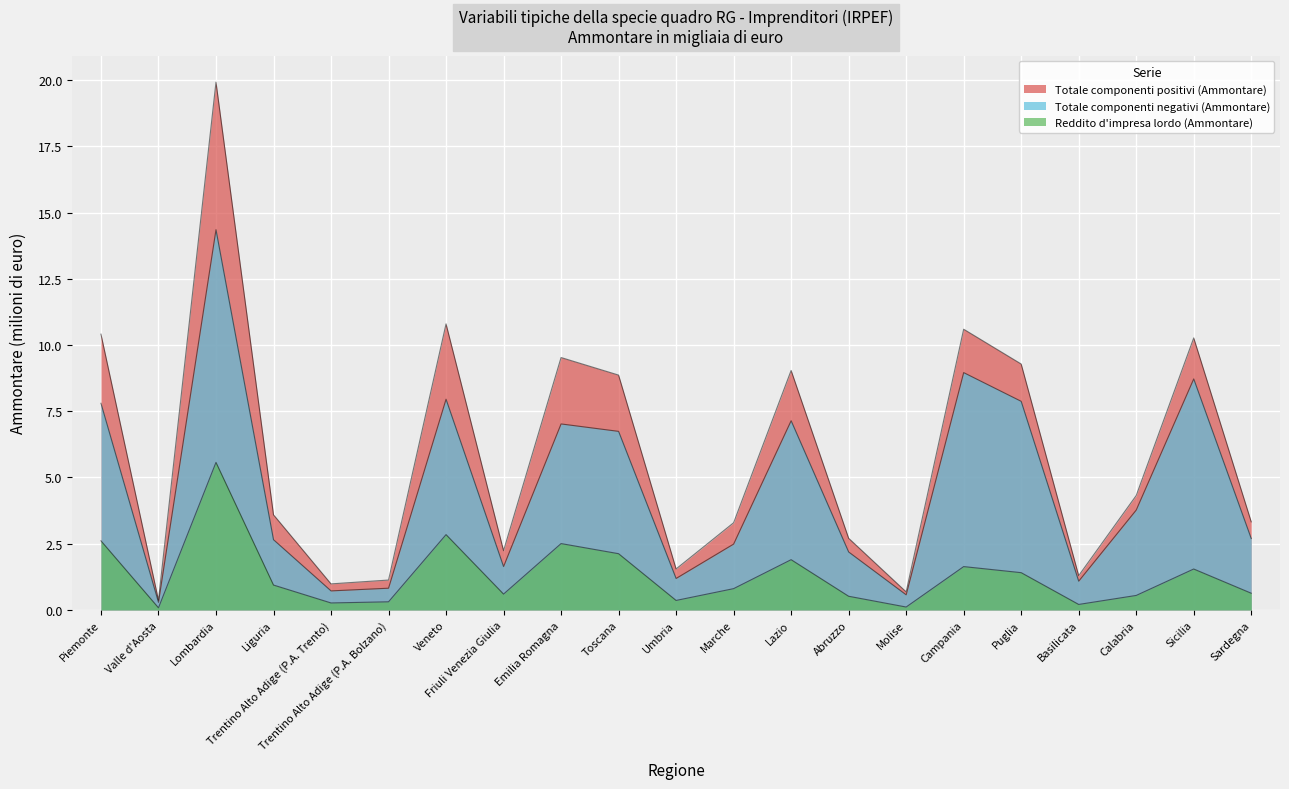

True or false: Totale componenti negativi (Ammontare) has more than 1 points higher than both neighbors.

True